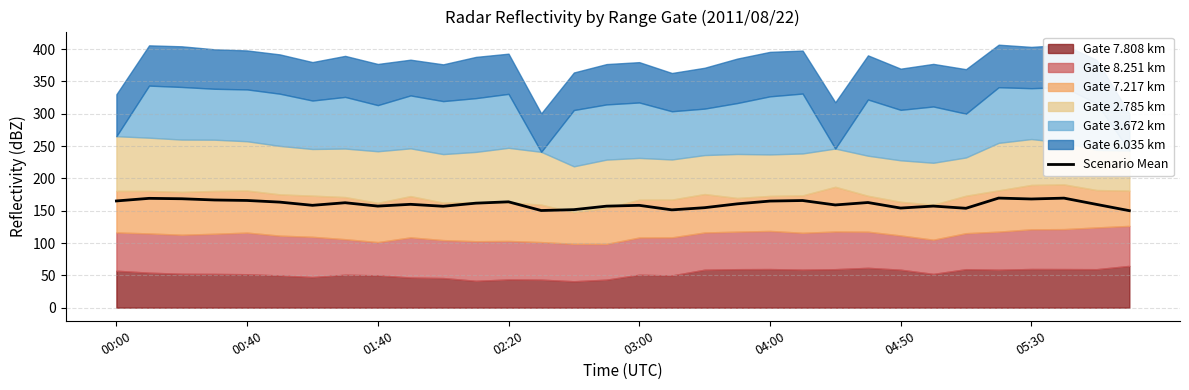

The value of Scenario Mean at 00:40 is 81.8. True or false?

False